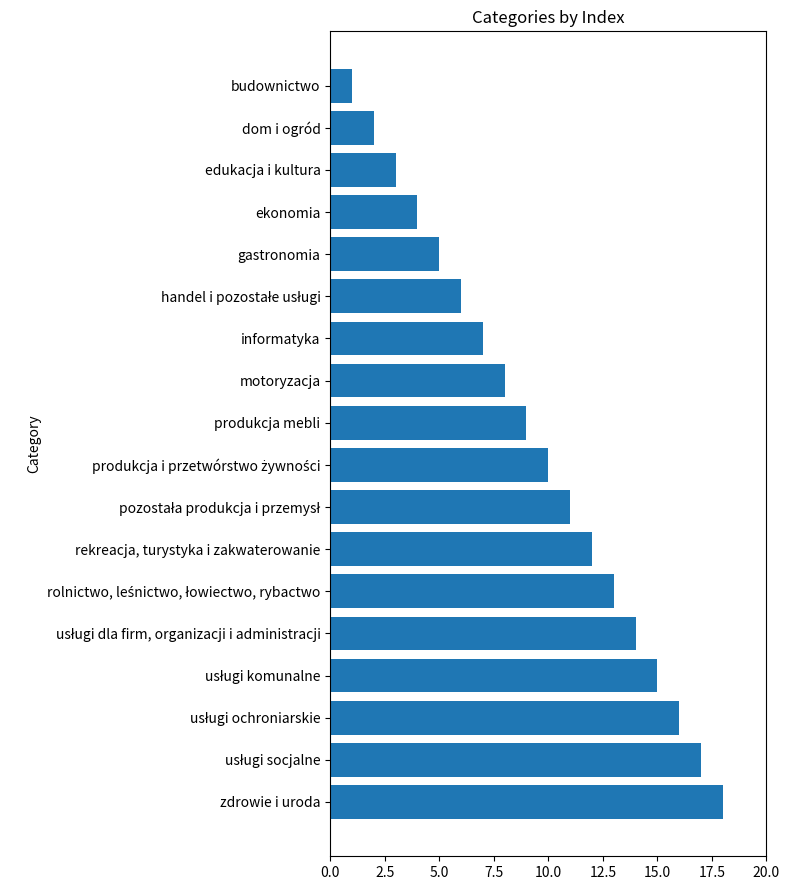

True or false: the data shows 8 at motoryzacja.

True